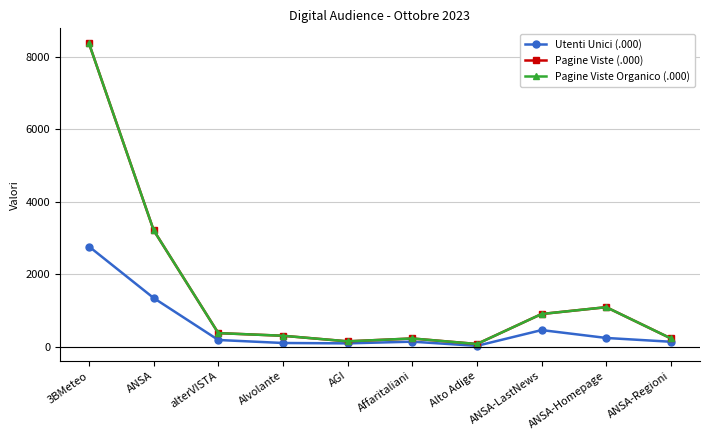

What are all the series names shown in the legend?

Utenti Unici (.000), Pagine Viste (.000), Pagine Viste Organico (.000)